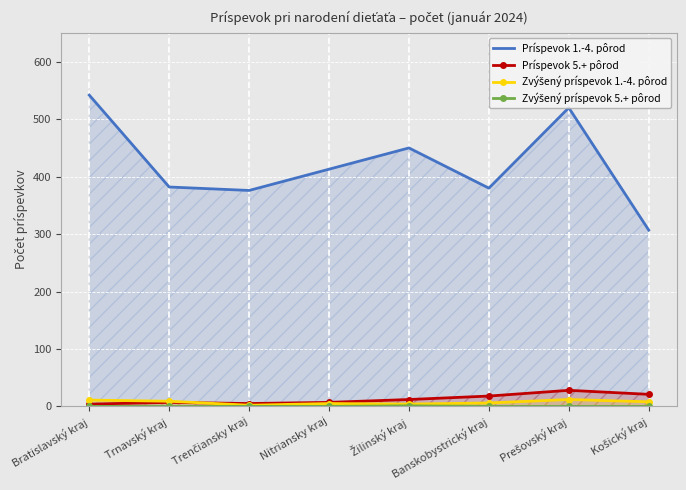

How many values in the Príspevok 5.+ pôrod series exceed 12?

3